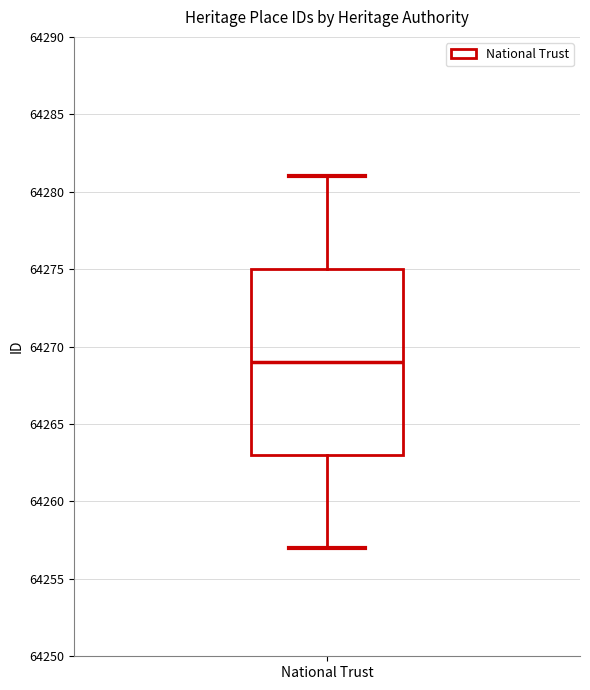

Read this box plot against the y-axis: the position of the median line, the range covered by the box, and the ends of both whiskers. The values are not printed on the chart, so give them approximately, as read against the axis.

median 64269, box 64263 to 64275, whiskers 64257 to 64281